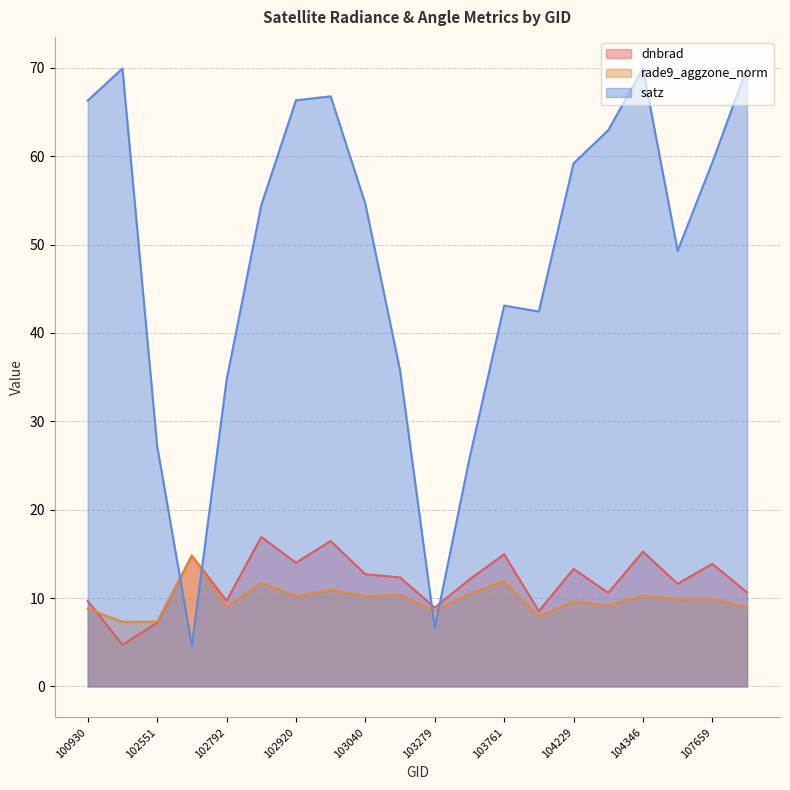

True or false: satz has more than 0 interior local peaks.

True